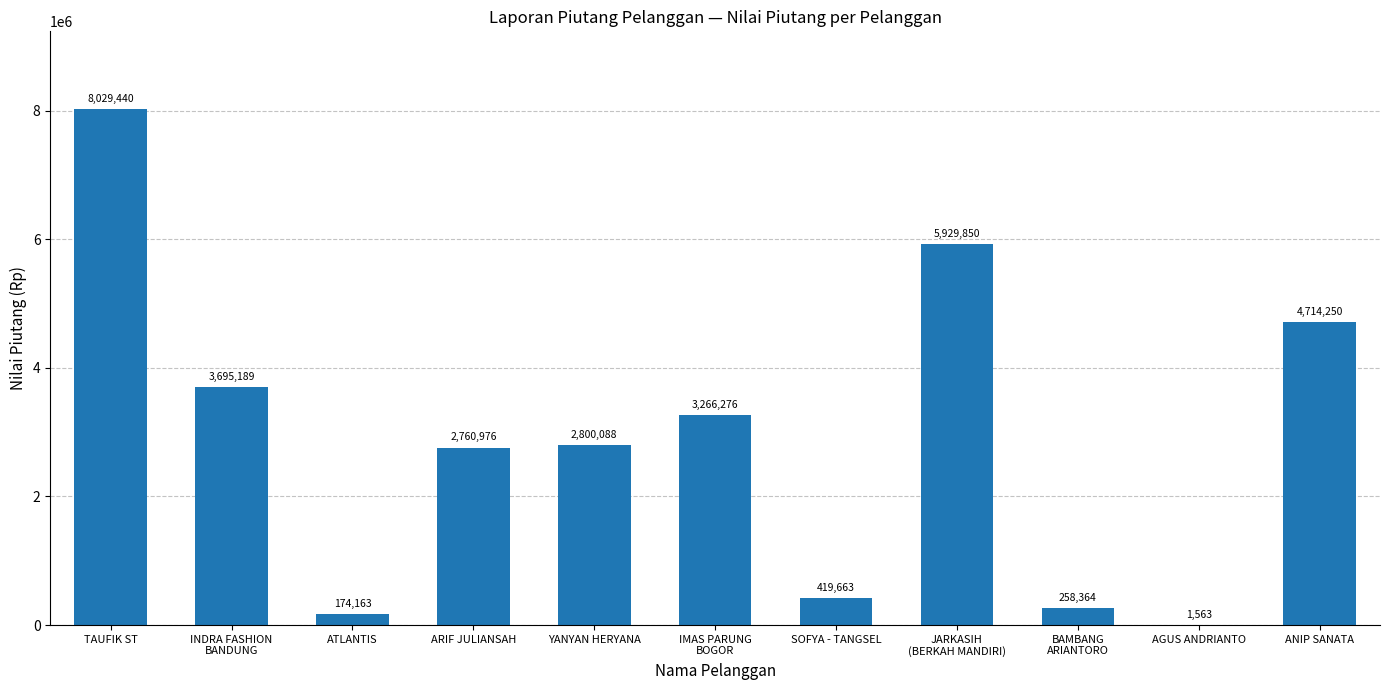

The chart shows a value of 4714250.0 at ANIP SANATA. True or false?

True